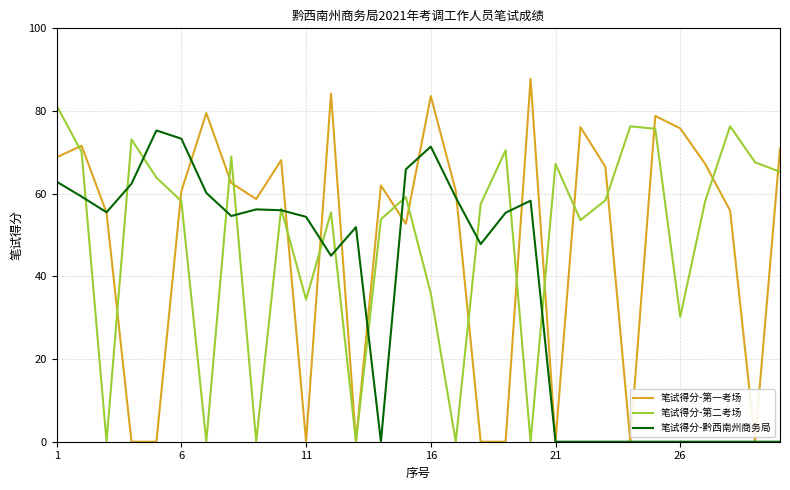

Which series has the widest spread of values?

笔试得分-第一考场